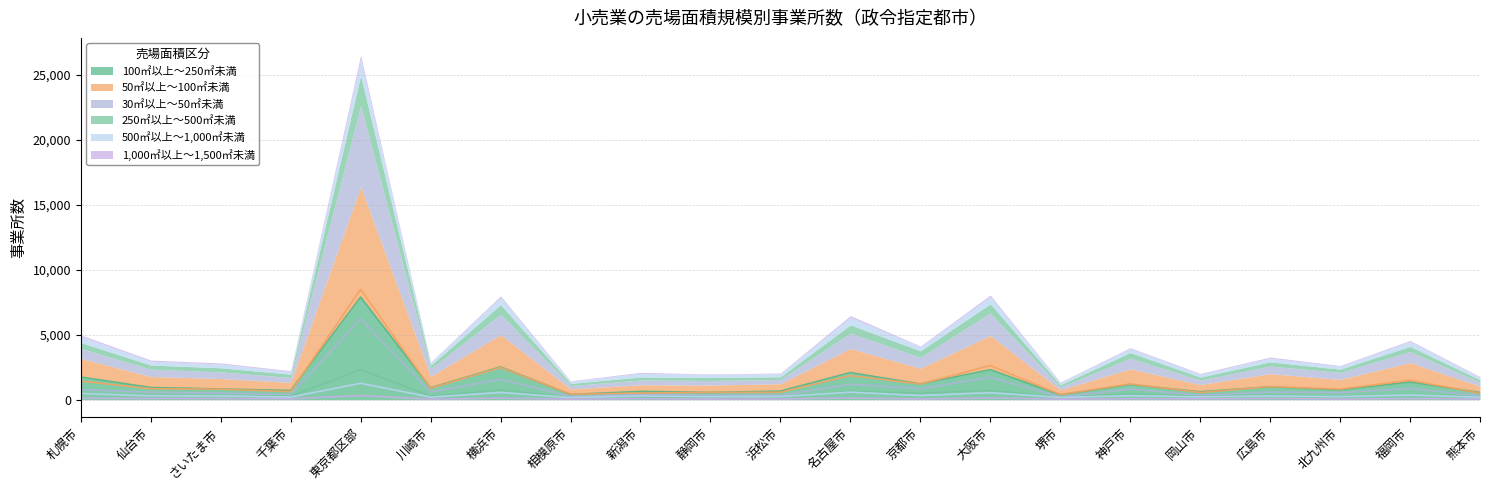

Reading right to left, extract all data points from this chart.

100㎡以上～250㎡未満: 熊本市=550	福岡市=1354	北九州市=749	広島市=991	岡山市=610	神戸市=1155	堺市=370	大阪市=2307	京都市=1211	名古屋市=2082	浜松市=657	静岡市=561	新潟市=636	相模原市=402	横浜市=2522	川崎市=913	東京都区部=7895	千葉市=708	さいたま市=822	仙台市=936	札幌市=1740
50㎡以上～100㎡未満: 熊本市=488	福岡市=1497	北九州市=811	広島市=1004	岡山市=553	神戸市=1213	堺市=393	大阪市=2630	京都市=1202	名古屋市=1851	浜松市=569	静岡市=564	新潟市=506	相模原市=424	横浜市=2481	川崎市=876	東京都区部=8490	千葉市=619	さいたま市=806	仙台市=843	札幌市=1429
30㎡以上～50㎡未満: 熊本市=302	福岡市=853	北九州市=540	広島市=593	岡山市=345	神戸市=817	堺市=209	大阪市=1730	京都市=841	名古屋市=1189	浜松市=331	静岡市=349	新潟市=372	相模原市=258	横浜市=1561	川崎市=588	東京都区部=6235	千葉市=376	さいたま市=509	仙台市=570	札幌市=771
250㎡以上～500㎡未満: 熊本市=194	福岡市=397	北九州市=248	広島市=321	岡山市=230	神戸市=442	堺市=169	大阪市=714	京都市=505	名古屋市=638	浜松市=204	静岡市=235	新潟市=234	相模原市=166	横浜市=750	川崎市=269	東京都区部=2318	千葉市=257	さいたま市=317	仙台市=315	札幌市=455
500㎡以上～1,000㎡未満: 熊本市=186	福岡市=364	北九州市=235	広島市=281	岡山市=218	神戸市=305	堺市=174	大阪市=537	京都市=319	名古屋市=577	浜松市=237	静岡市=227	新潟市=280	相模原市=164	横浜市=554	川崎市=199	東京都区部=1260	千葉市=199	さいたま市=288	仙台市=295	札幌市=472
1,000㎡以上～1,500㎡未満: 熊本市=54	福岡市=88	北九州市=47	広島市=88	岡山市=62	神戸市=70	堺市=39	大阪市=135	京都市=52	名古屋市=134	浜松市=56	静岡市=39	新潟市=74	相模原市=38	横浜市=121	川崎市=39	東京都区部=315	千葉市=69	さいたま市=83	仙台市=87	札幌市=115